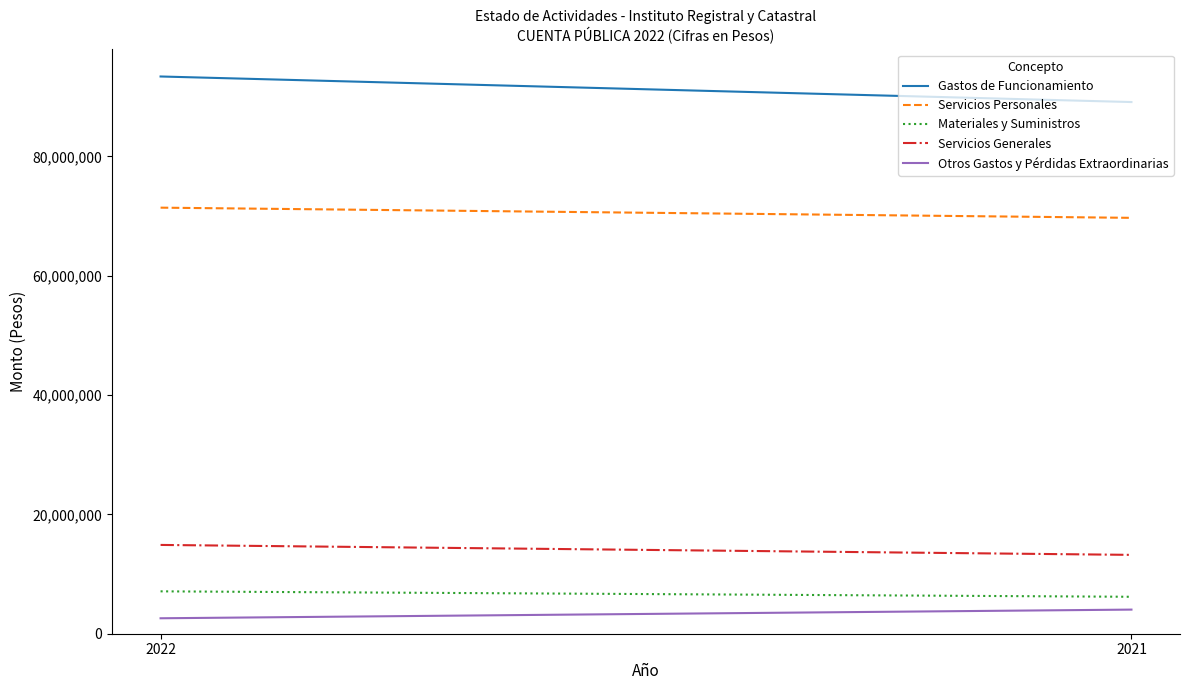

Does the chart have visible grid lines?

No